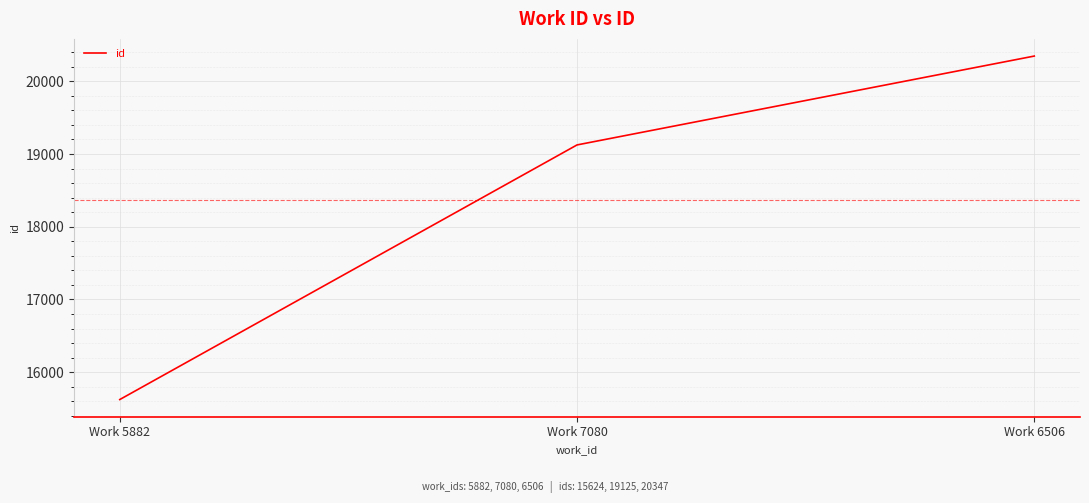

Between Work 6506 and Work 7080, which is larger?

Work 6506